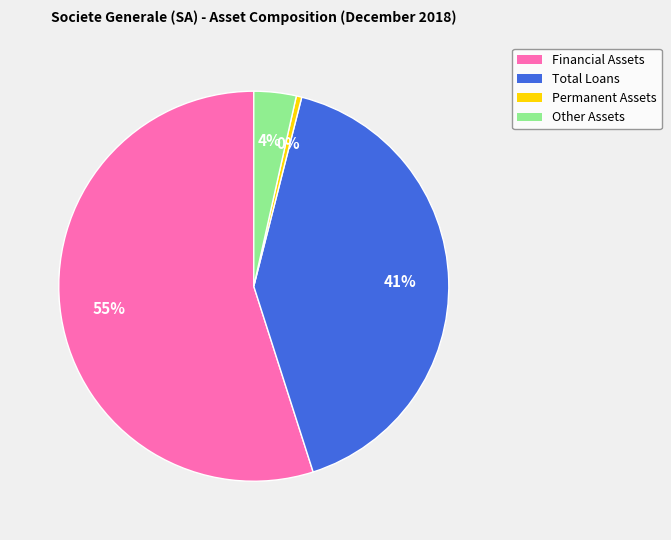

Is there any slice that represents more than half of the pie?

Yes